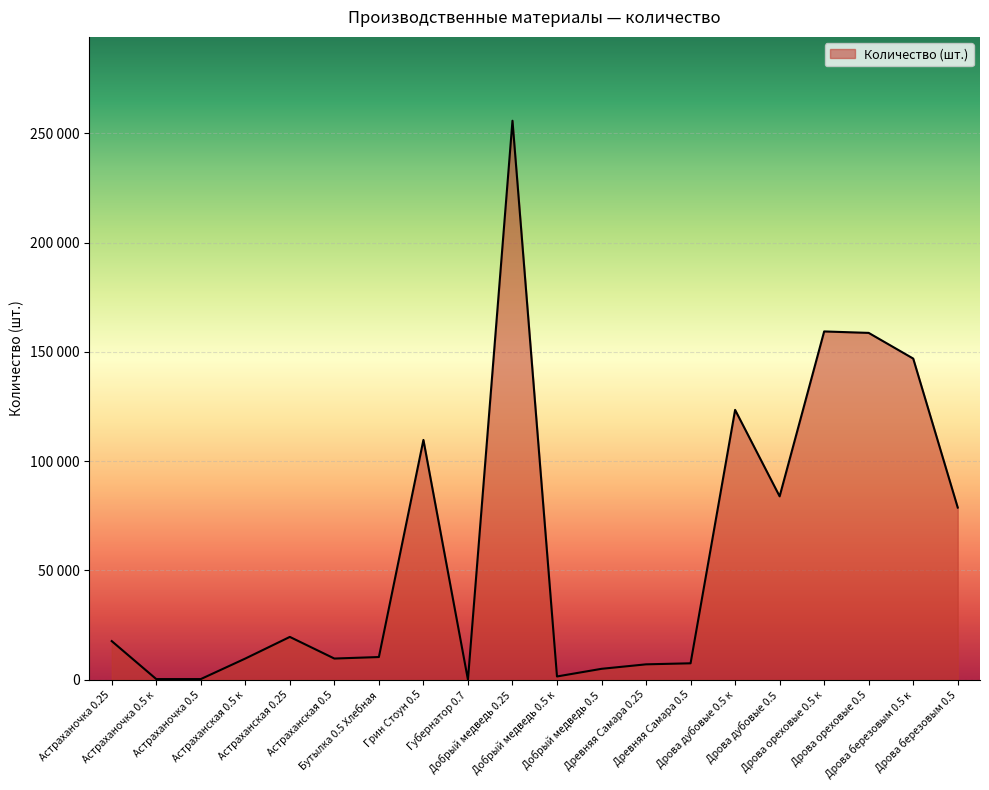

Rank the categories by value from highest to lowest.

Добрый медведь 0.25, Дрова ореховые 0.5 к, Дрова ореховые 0.5, Дрова березовым 0.5 к, Дрова дубовые 0.5 к, Грин Стоун 0.5, Дрова дубовые 0.5, Дрова березовым 0.5, Астраханская 0.25, Астраханочка 0.25, Бутылка 0.5 Хлебная, Астраханская 0.5 к, Астраханская 0.5, Древняя Самара 0.5, Древняя Самара 0.25, Добрый медведь 0.5, Добрый медведь 0.5 к, Астраханочка 0.5 к, Астраханочка 0.5, Губернатор 0.7